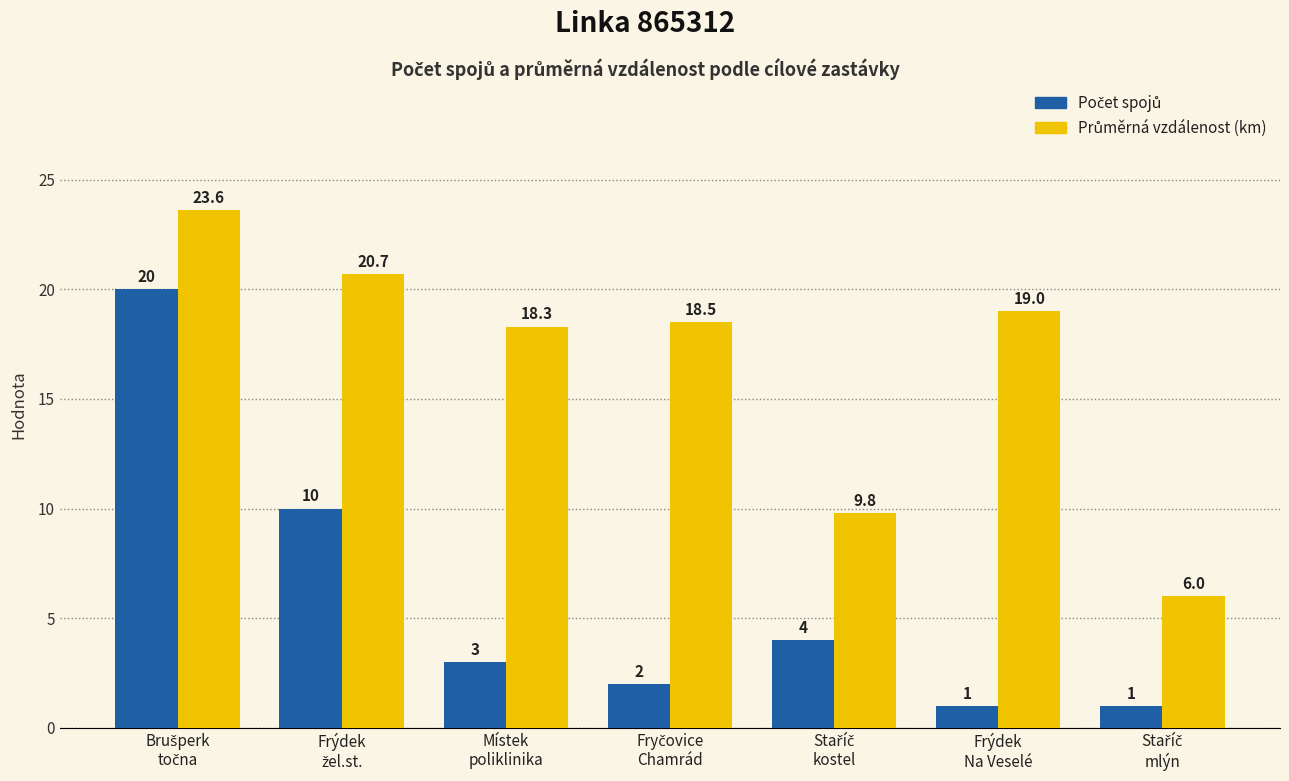

What is the difference between the highest and lowest values at Místek
poliklinika?

15.3